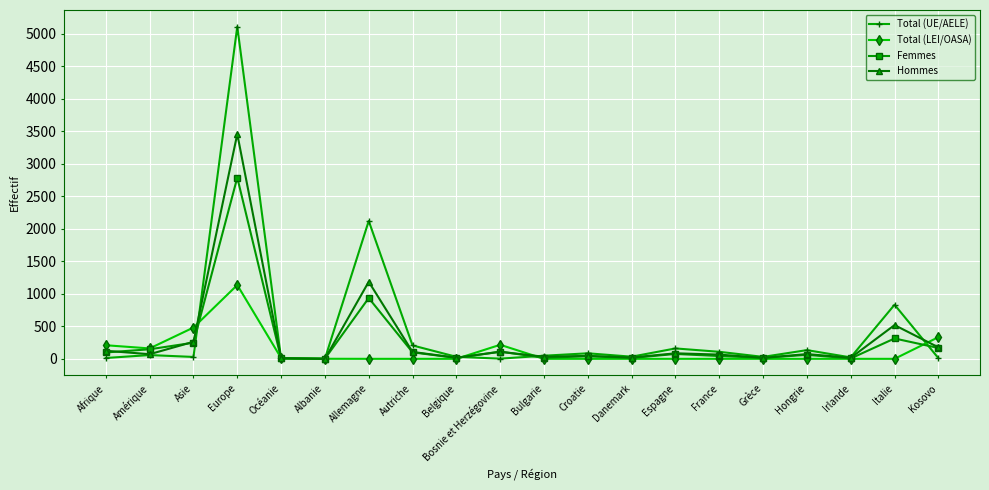

What is the label of the 12th point from the right?

Belgique